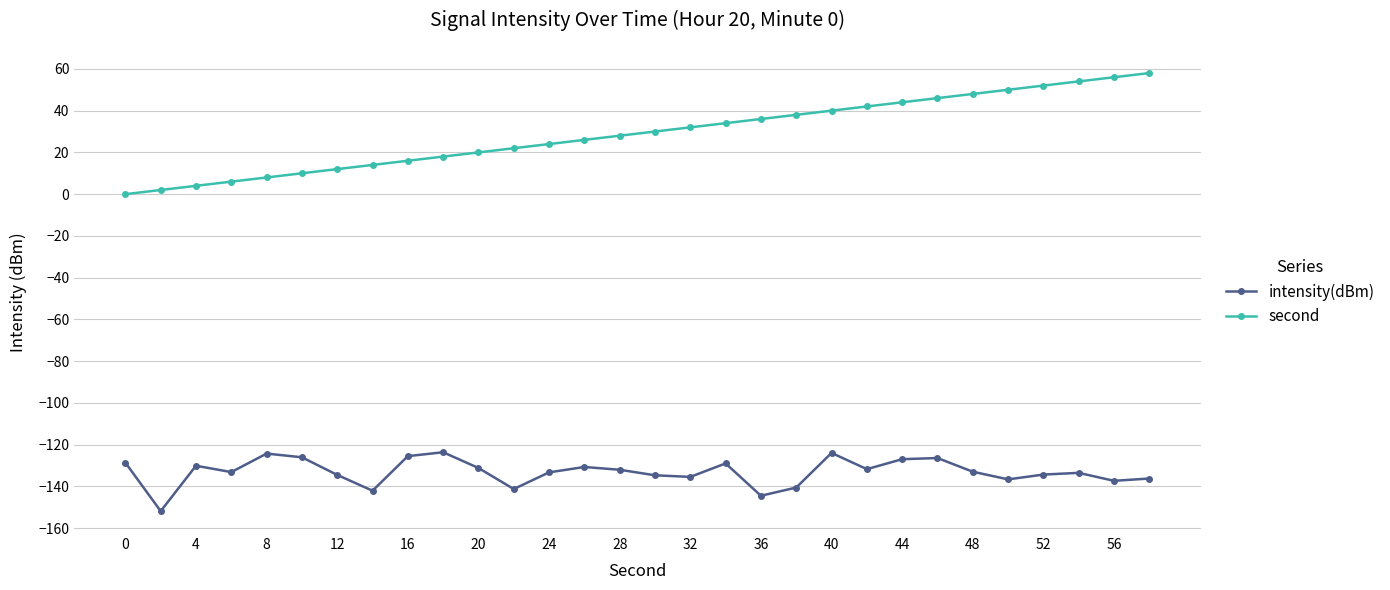

Which series has the largest total across all categories?

second